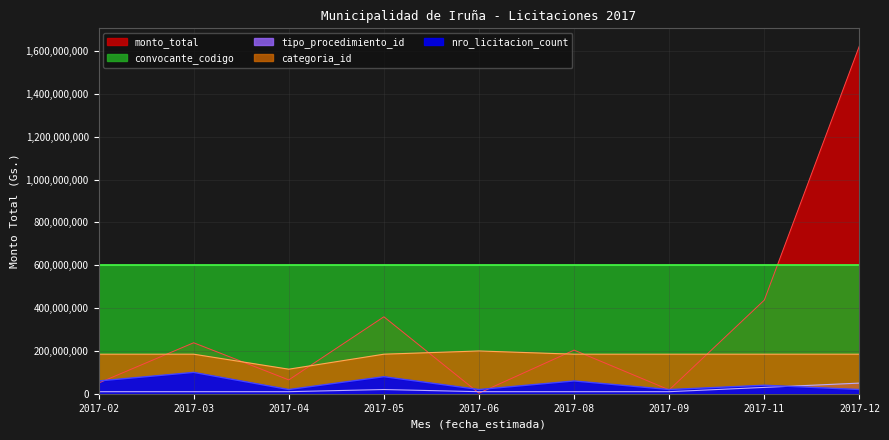

At which label does categoria_id reach its peak?

2017-06